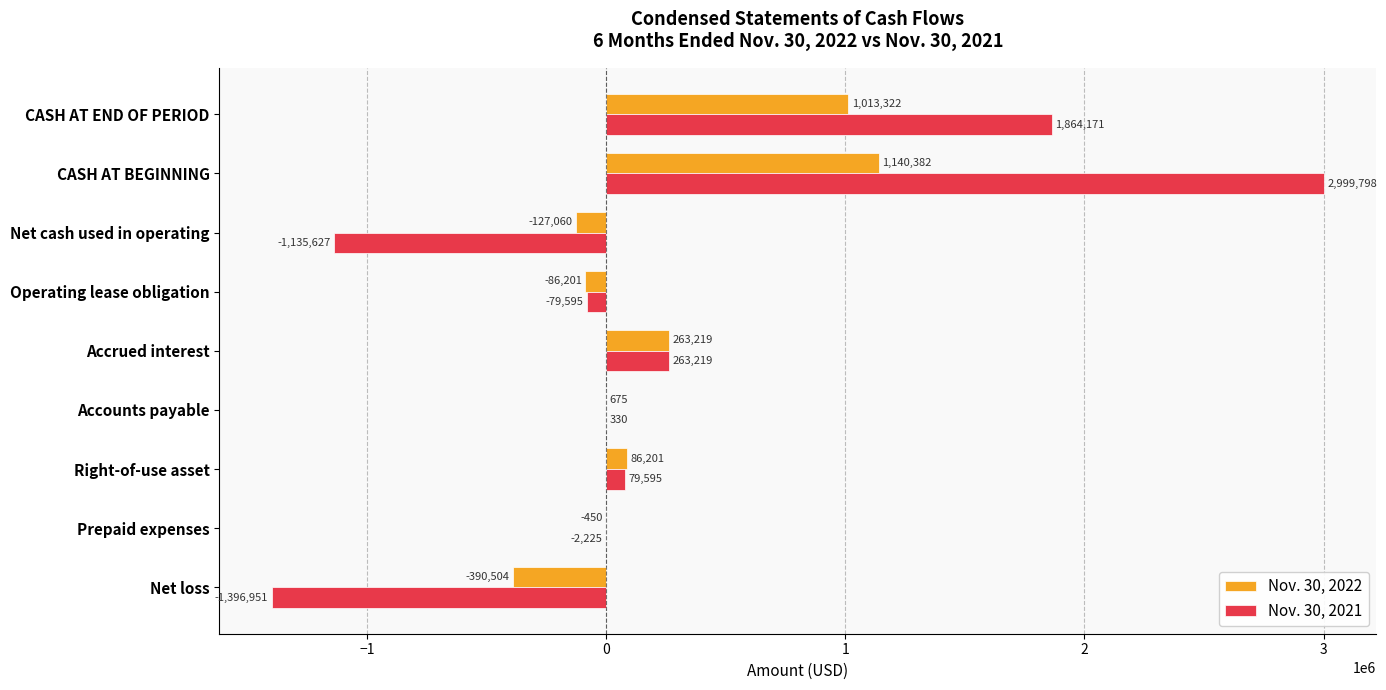

True or false: Nov. 30, 2022 has a value of 740134 at CASH AT BEGINNING.

False